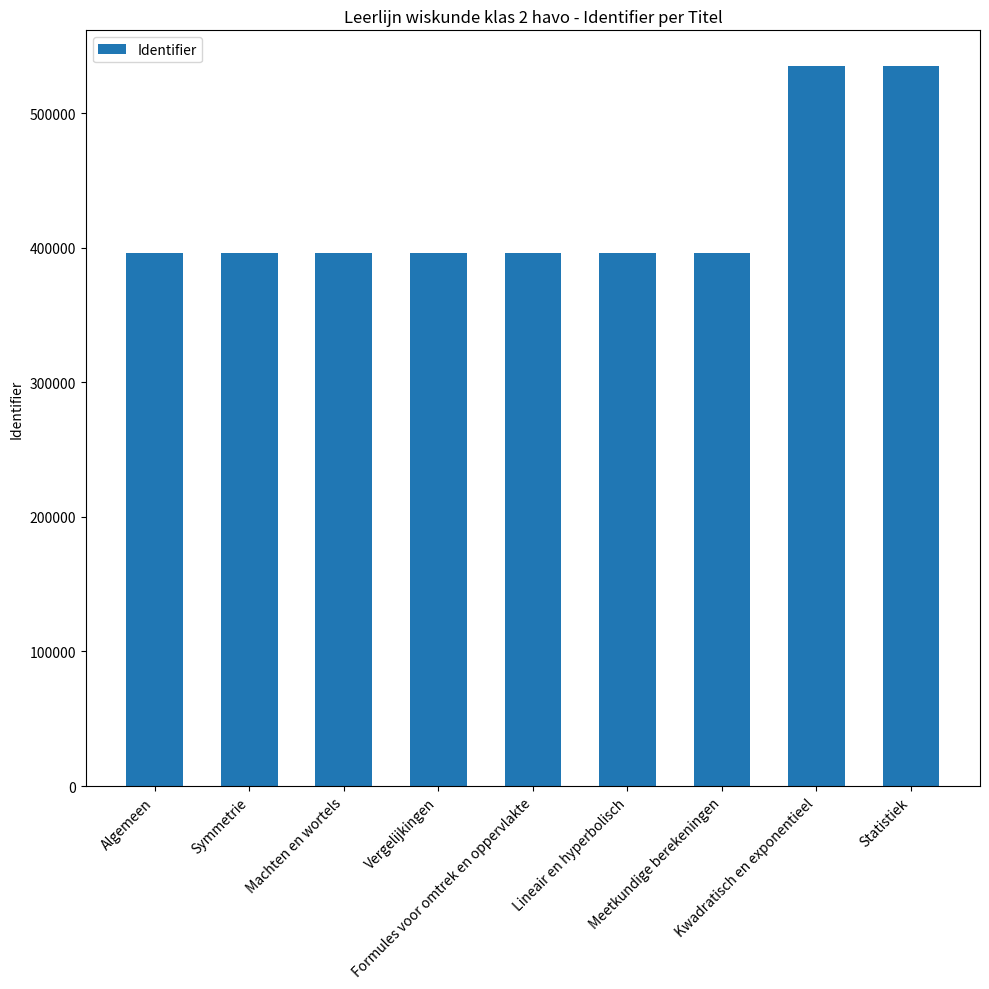

What is the sum of all values?

3842945